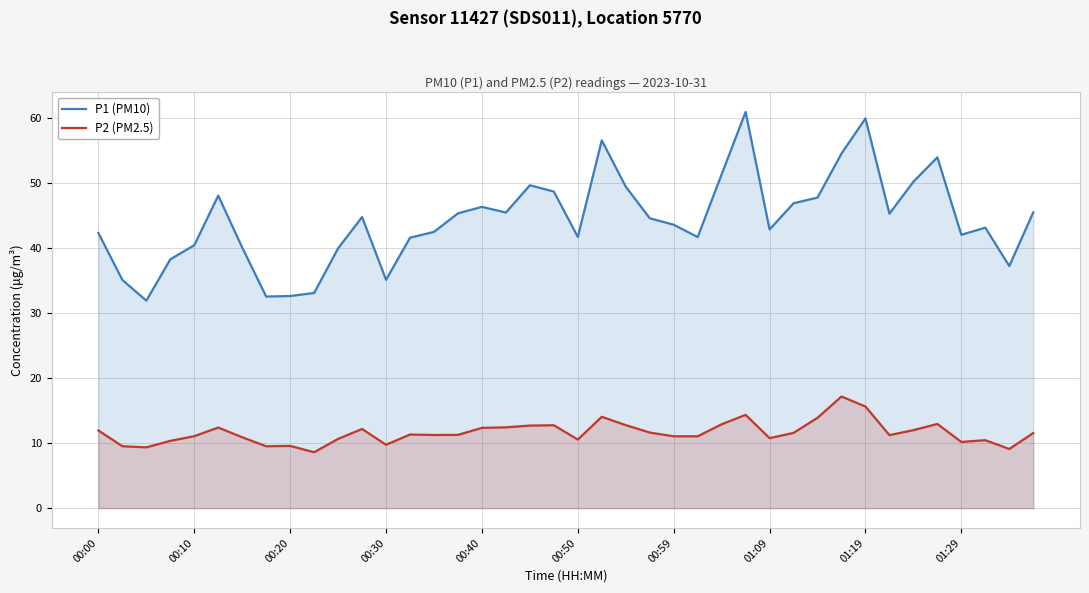

True or false: P2 (PM2.5) and P1 (PM10) cross at least once.

False